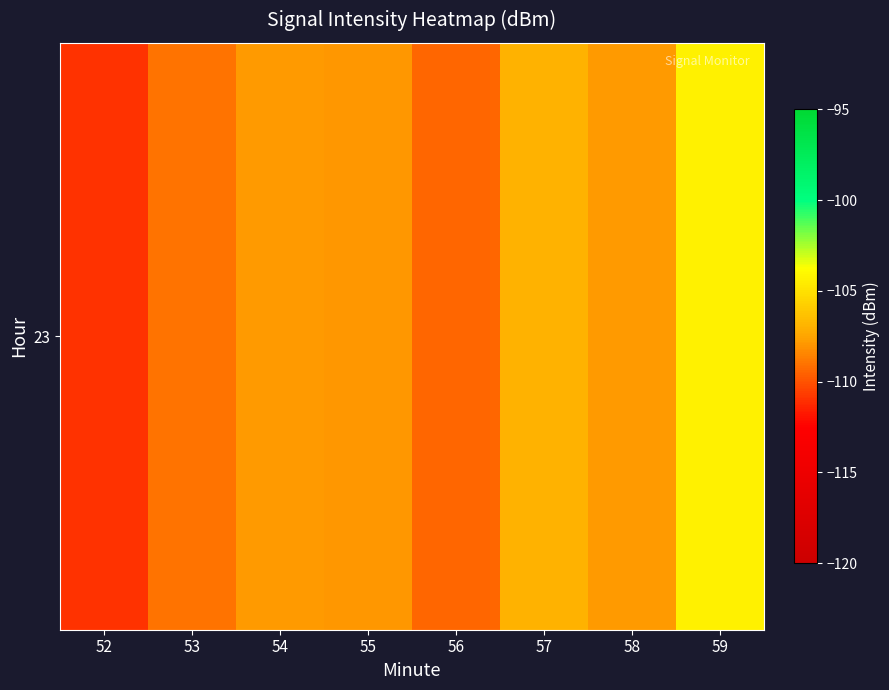

At which category does the chart reach its minimum across all series?

52